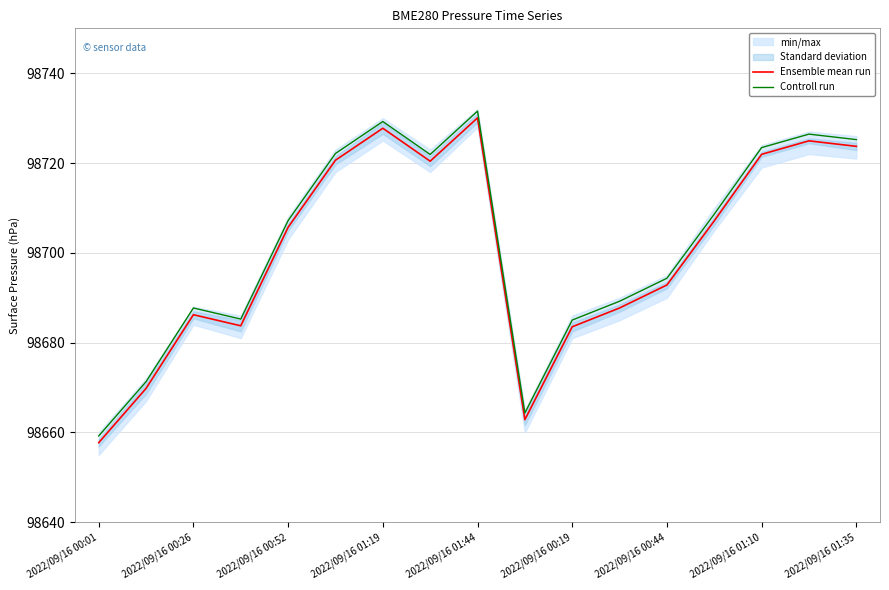

Does the chart have visible grid lines?

Yes